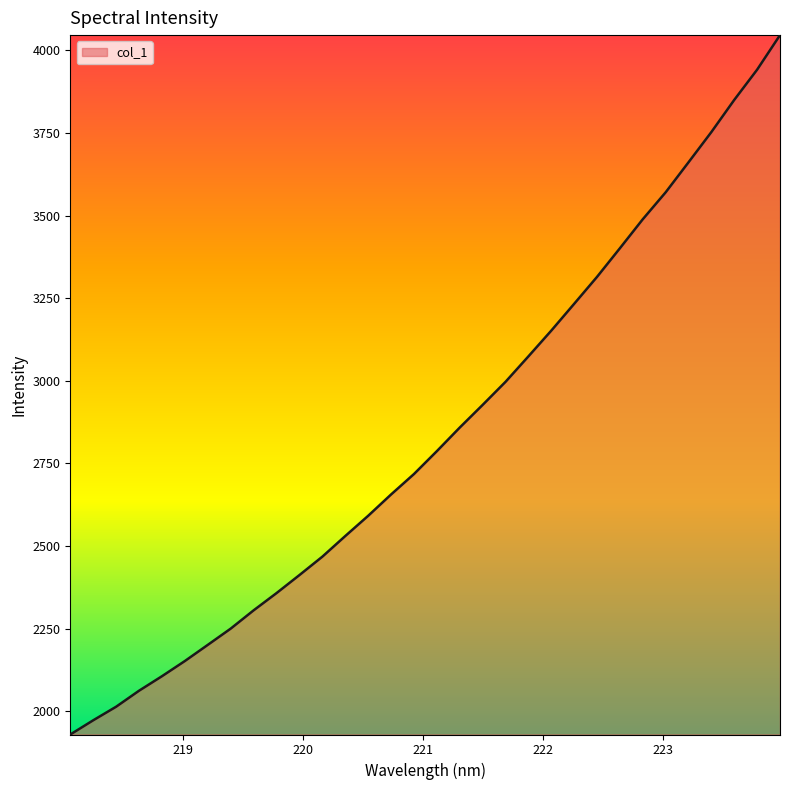

What is the difference between the maximum and minimum values?

2115.5